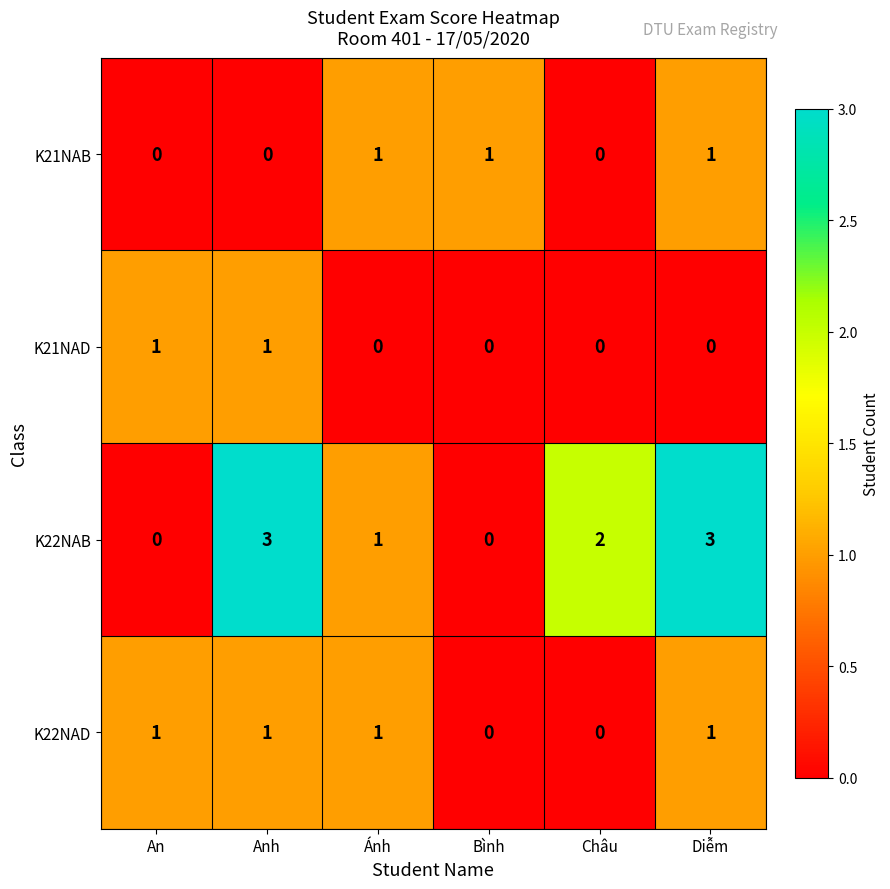

Count the K21NAB values in the range 0 to 1.

6